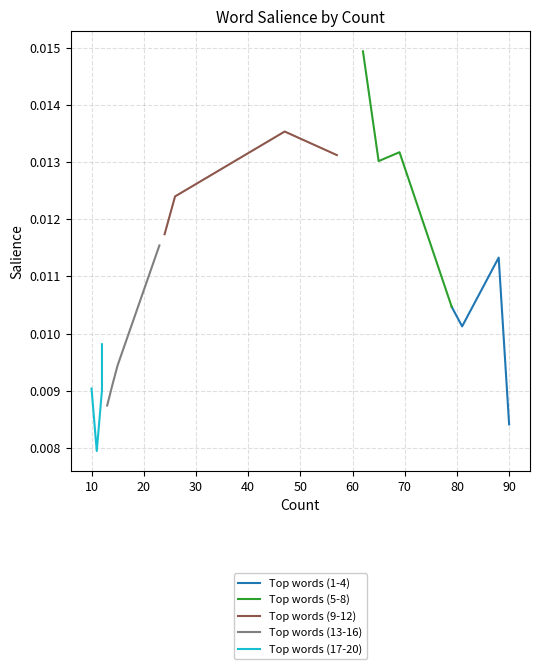

In Top words (5-8), how many points are higher than both neighbors (excluding endpoints)?

1